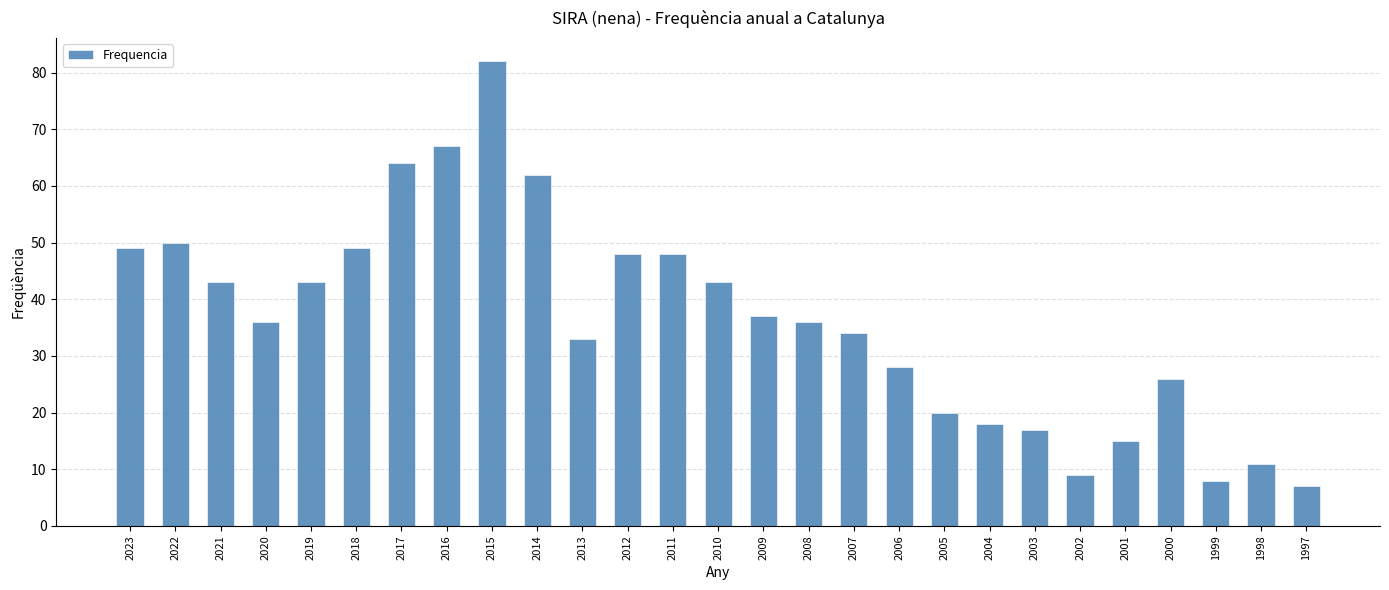

Which label corresponds to the largest value in the chart?

2015